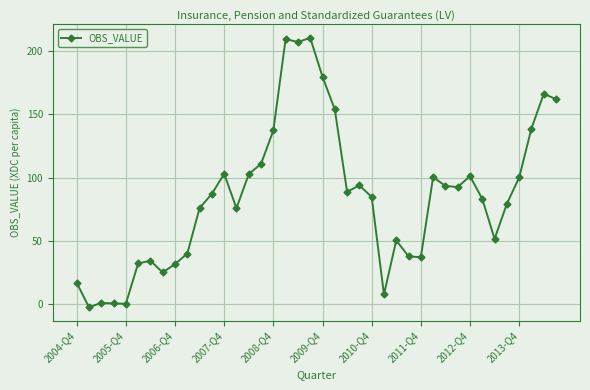

How many series are shown in this chart?

1